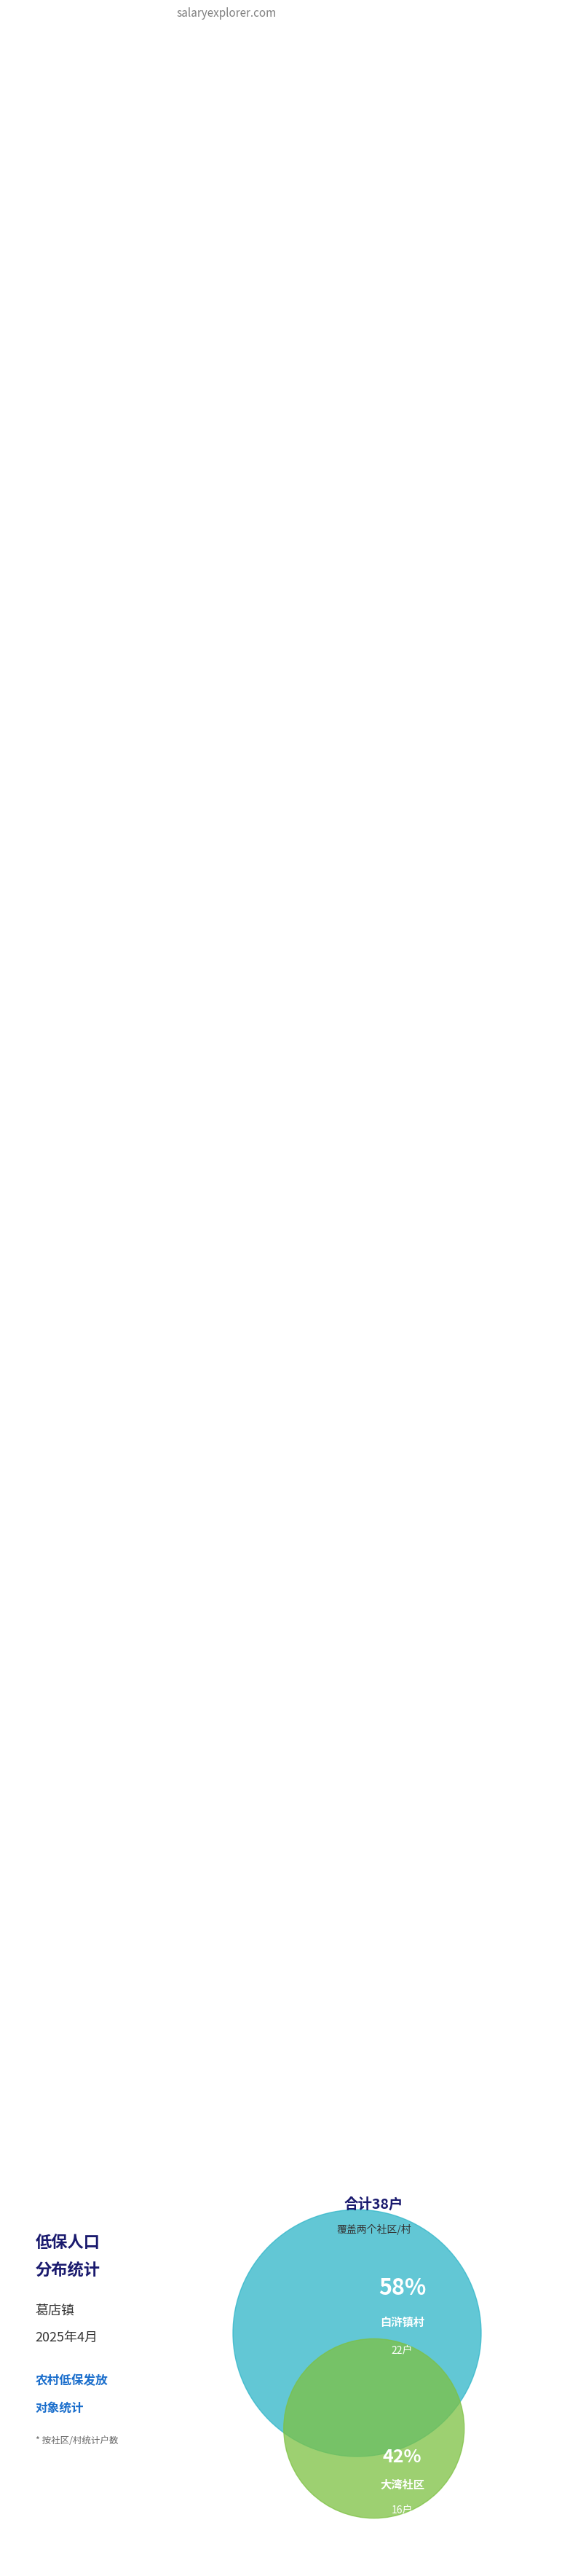

Combined, do 大湾社区 and 白浒镇村 account for over 50%?

Yes